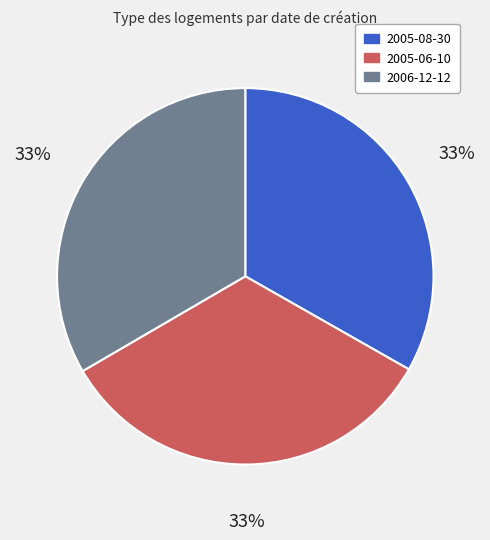

To the nearest percent, what is the combined percentage of 2006-12-12 and 2005-08-30?

67%